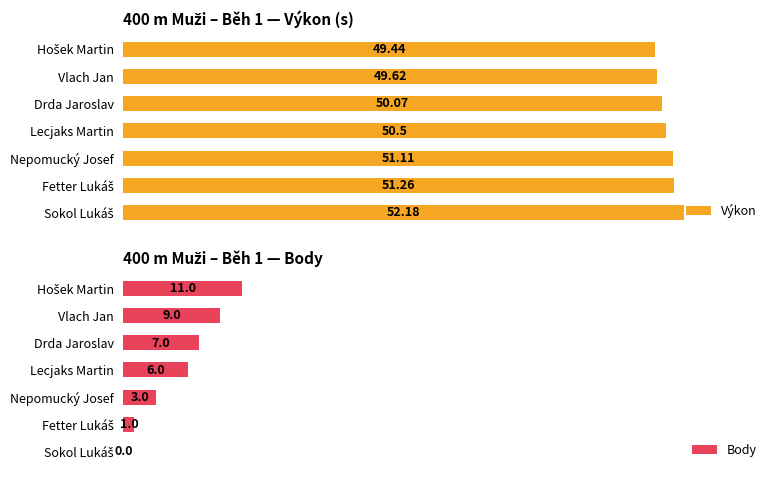

List the series in order of their peak value, highest first.

Výkon, Body